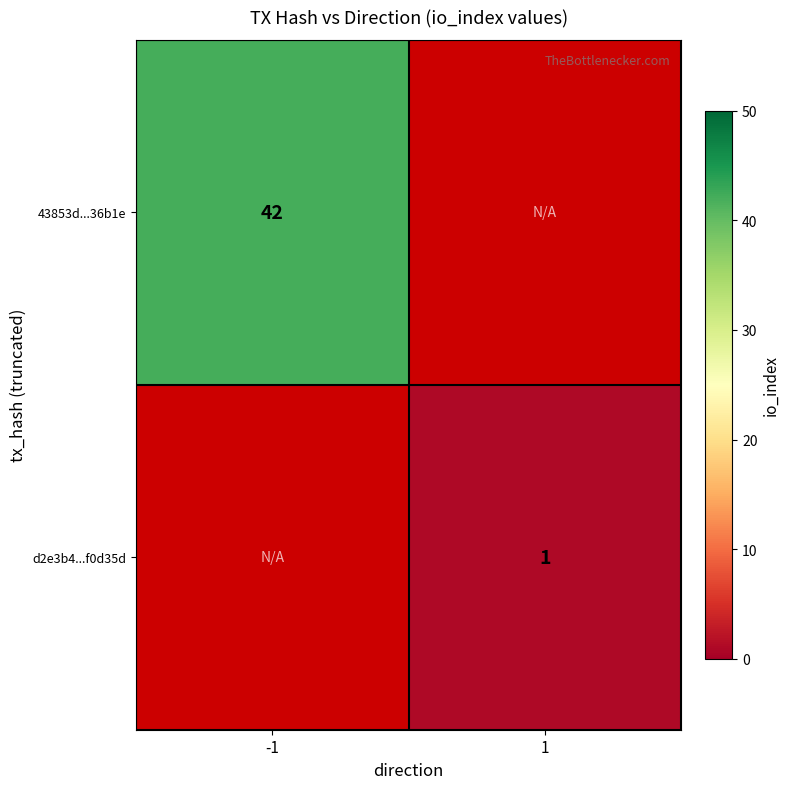

True or false: d2e3b4...f0d35d has a value of 1 at 1.

True